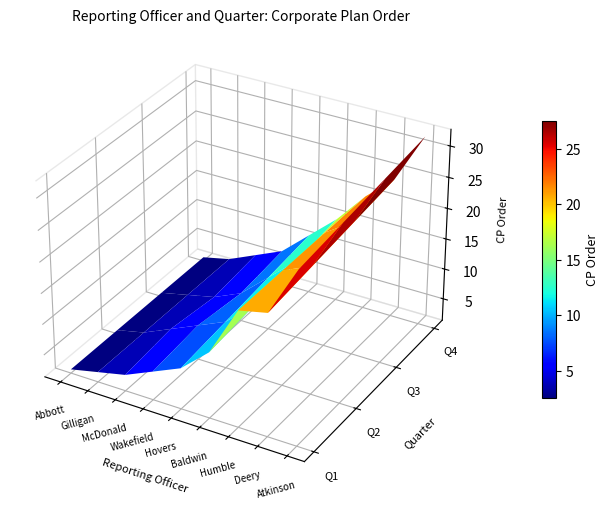

Rank the categories by Linda McDonald value from lowest to highest.

2, 3, 0, 1